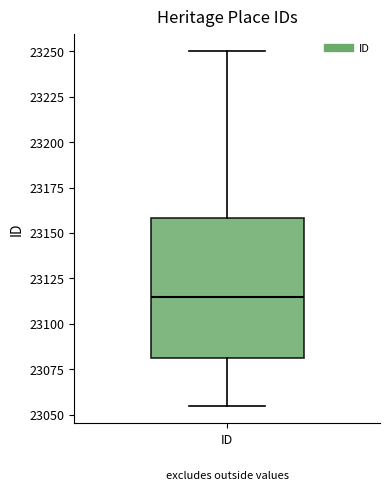

Transcribe this box plot: give where the median line is, the range the box spans, and where the two whiskers end, as read against the y-axis. The values are not printed on the chart, so give them approximately, as read against the axis.

median 23115, box 23080 to 23160, whiskers 23055 to 23250